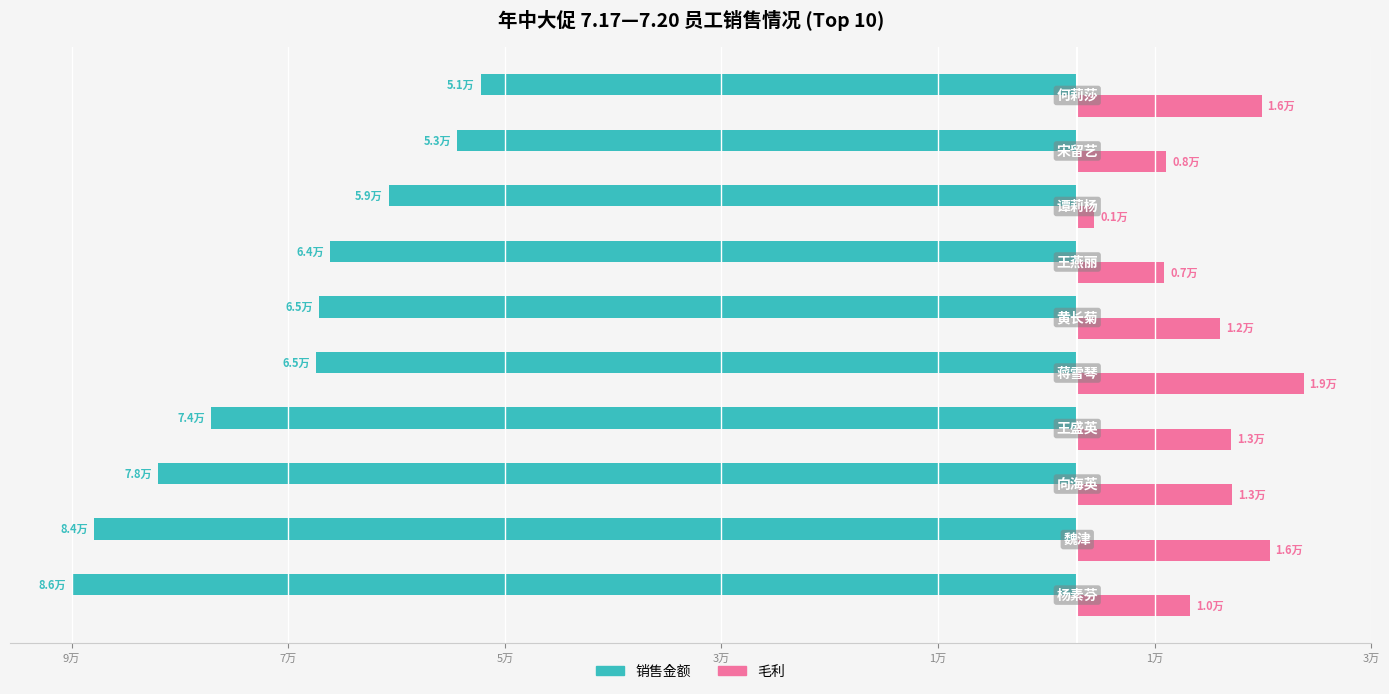

What are all the series names shown in the legend?

销售金额, 毛利